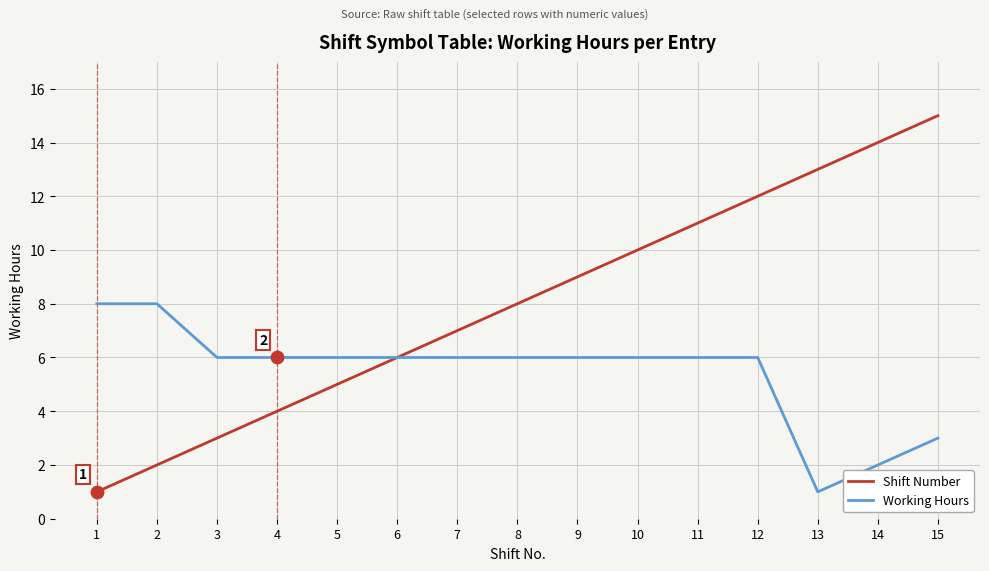

Is the value of Working Hours at 15 greater than the value of Shift Number at 10?

No